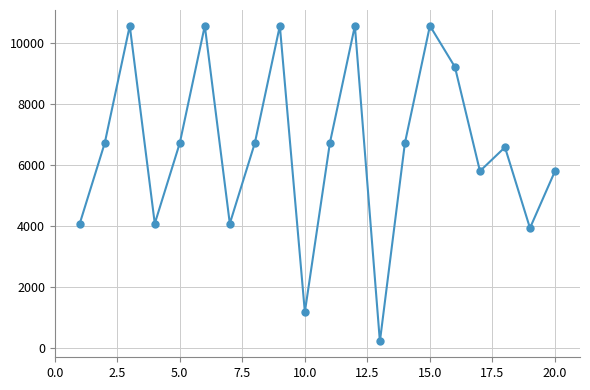

What is the value of the 5th point from the left?

6730.0